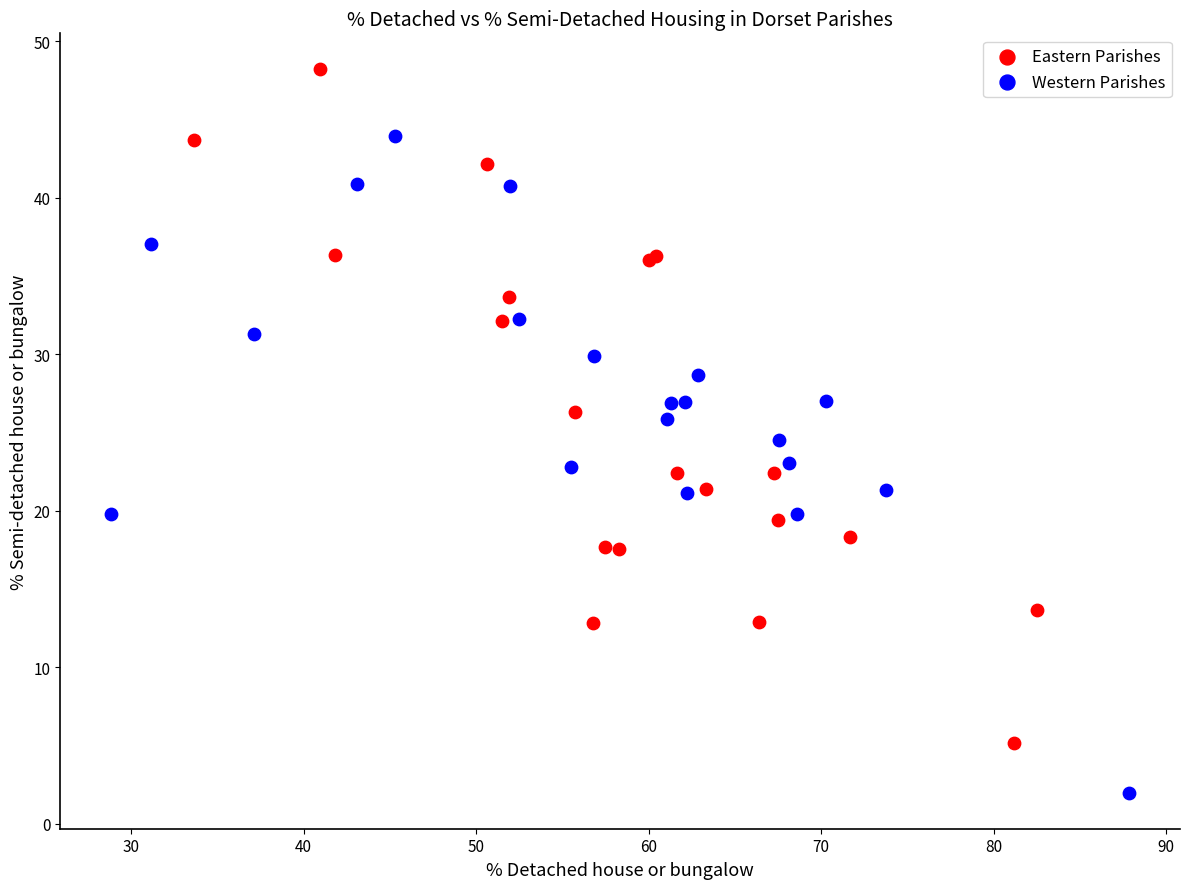

Which series reaches the maximum Y coordinate?

Eastern Parishes